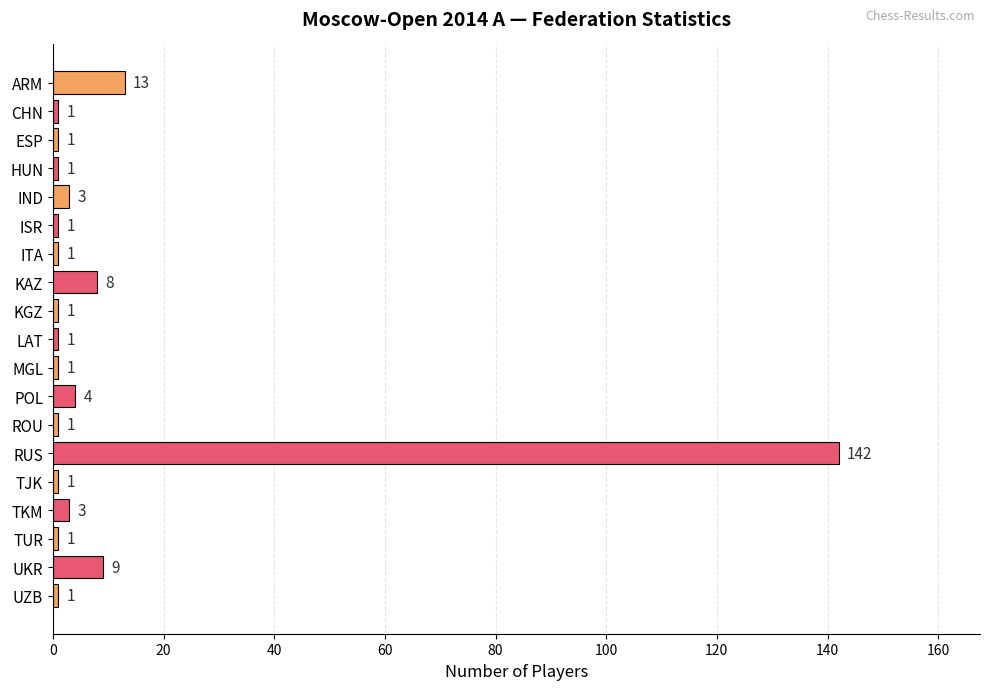

What is the average value?

10